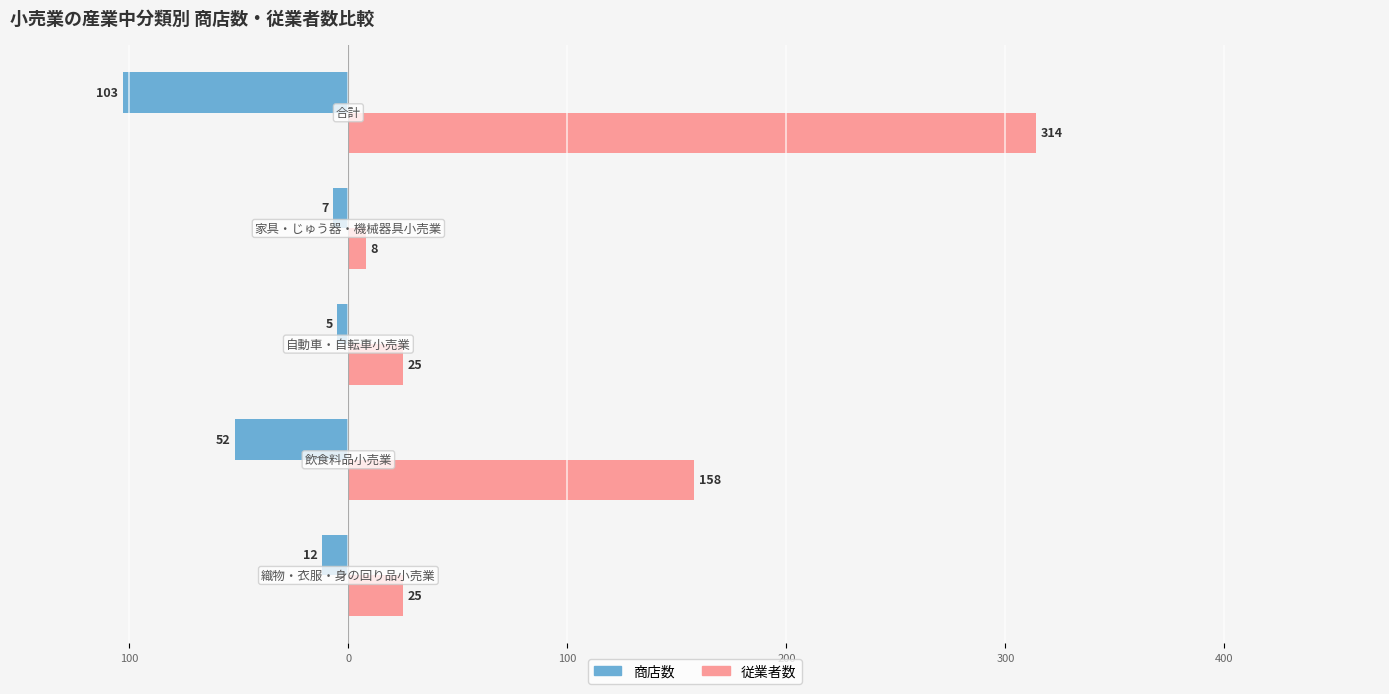

Reading right to left, list all the values displayed in this chart.

商店数: -103	-7	-5	-52	-12
従業者数: 314	8	25	158	25